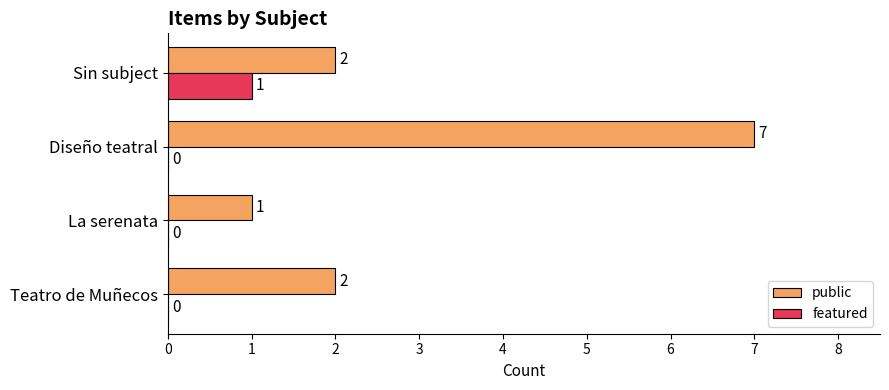

What is the greatest value displayed?

7